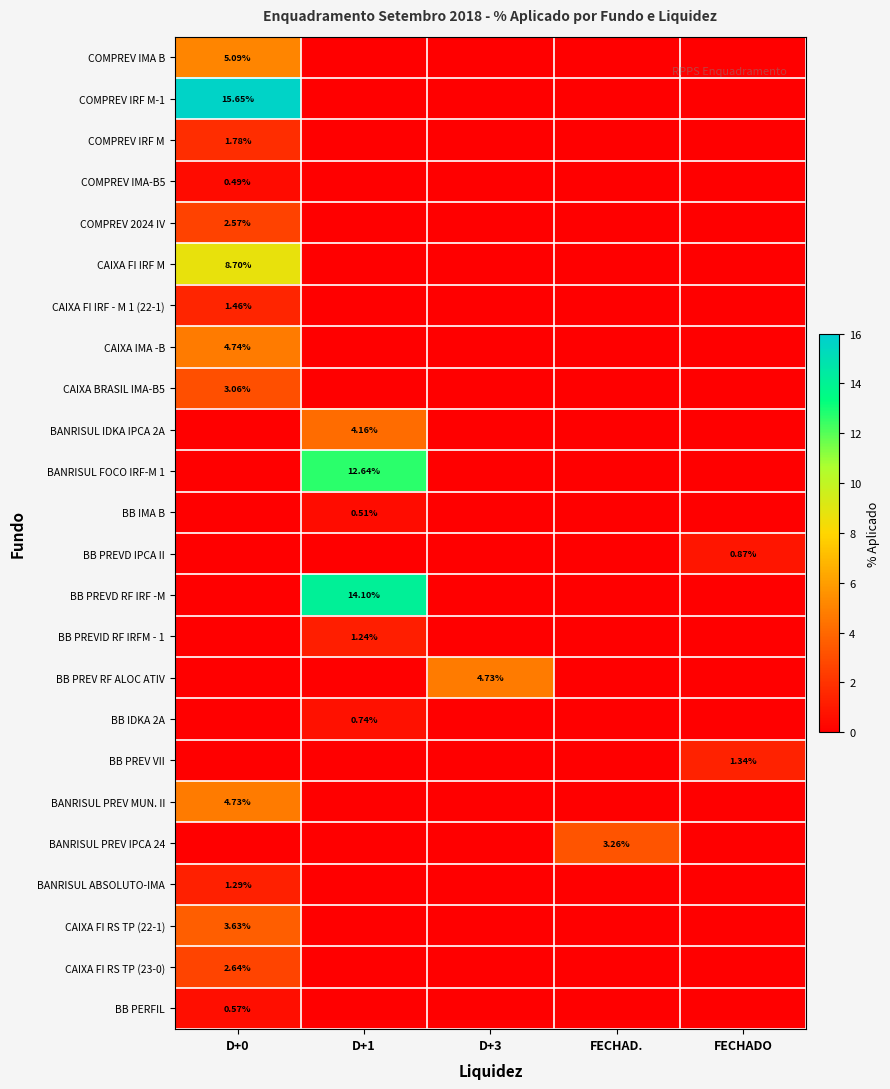

At which category is the sum across all series the highest?

D+0